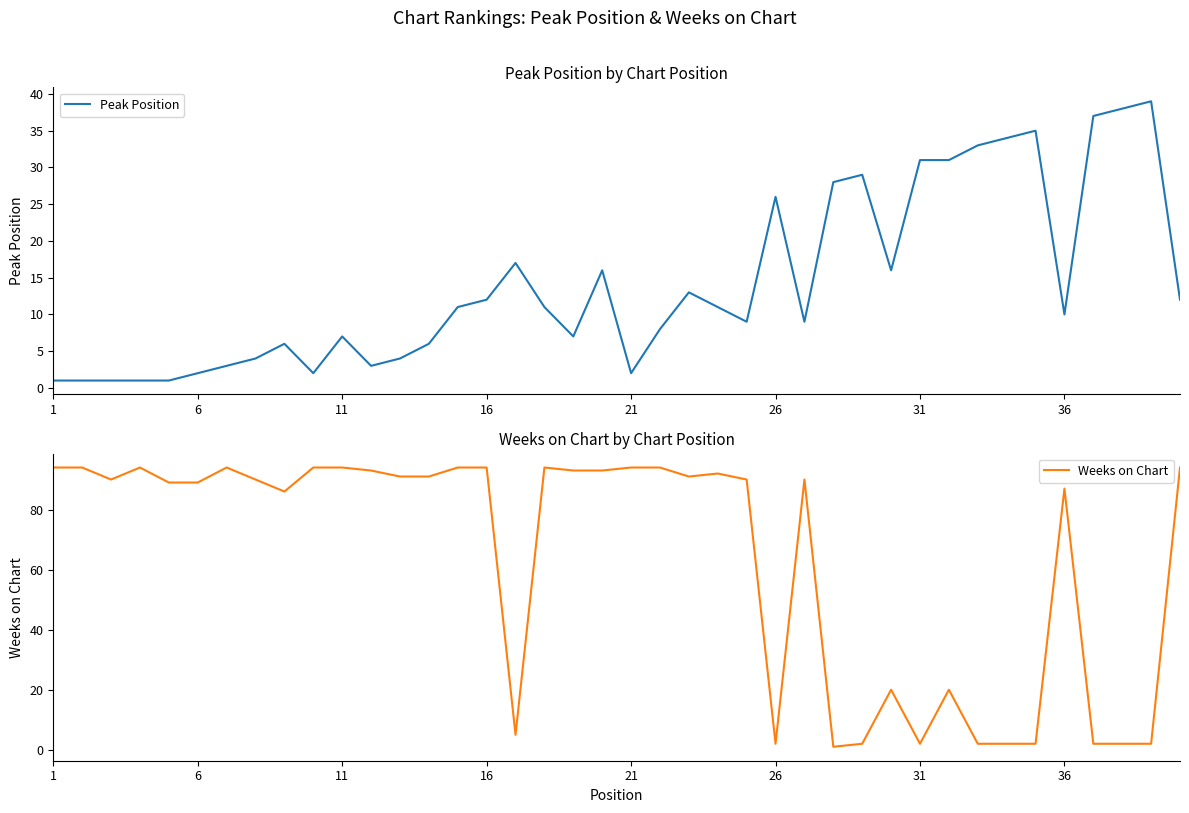

How many lines are shown in the chart?

2